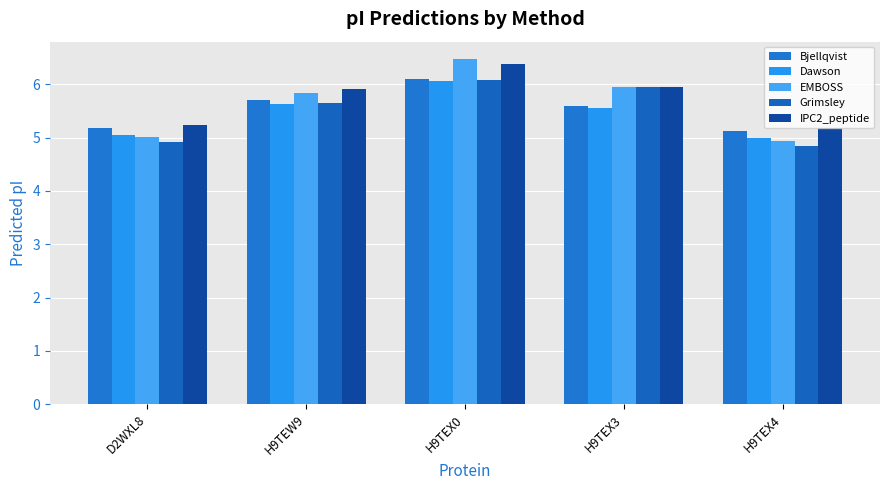

At how many categories does at least one series exceed 5?

5